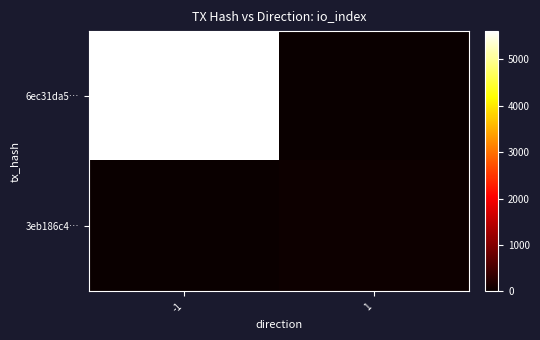

Which series has the largest range (max minus min)?

6ec31da5…